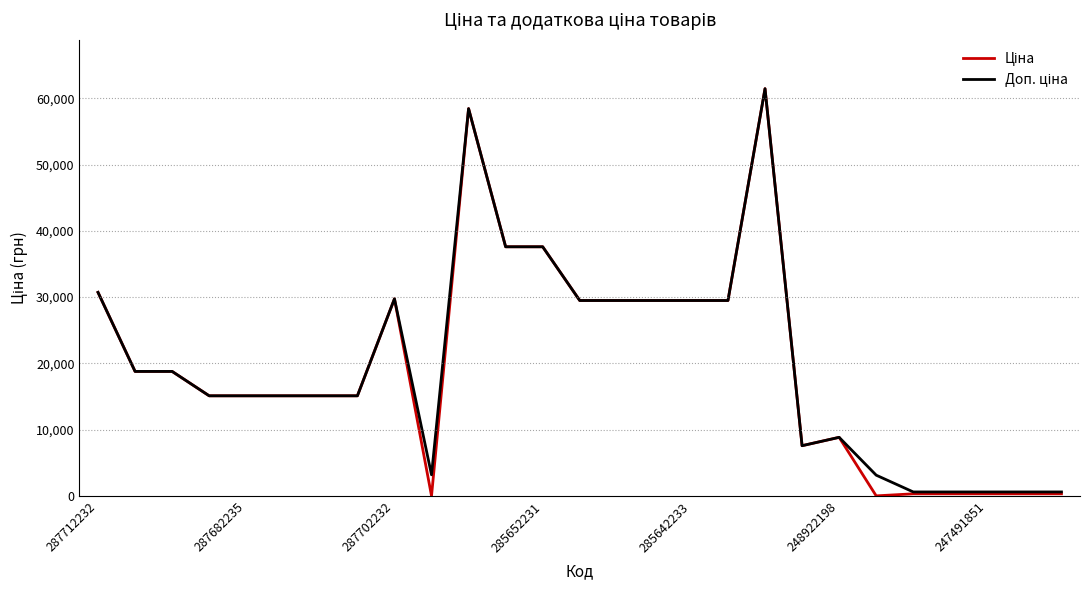

At how many categories does at least one series exceed 59593?

1